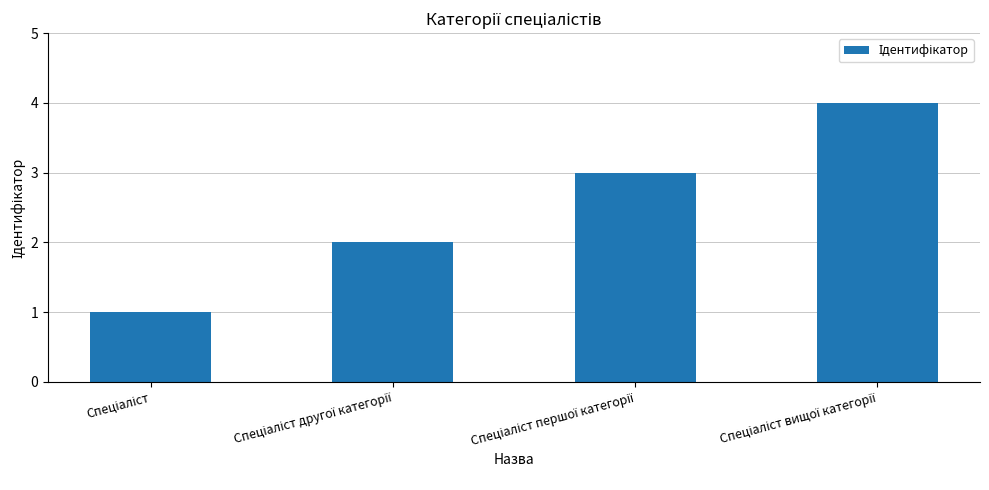

What is the difference between the second highest and second lowest values?

1